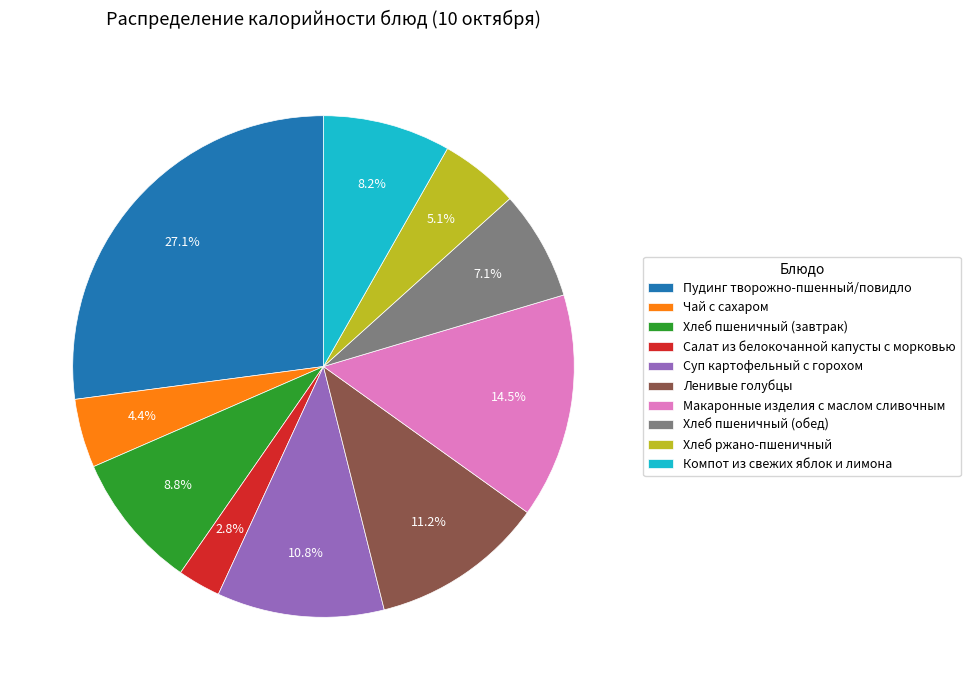

To the nearest percent, what is the difference between the largest and smallest slice percentages?

24%